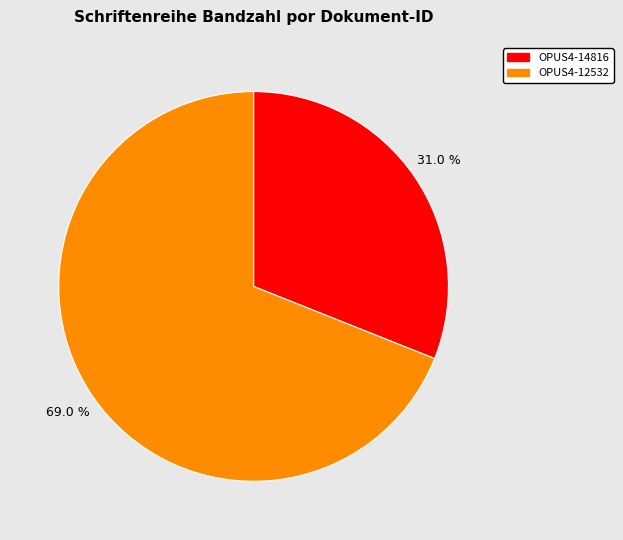

Which slice is the largest?

OPUS4-12532